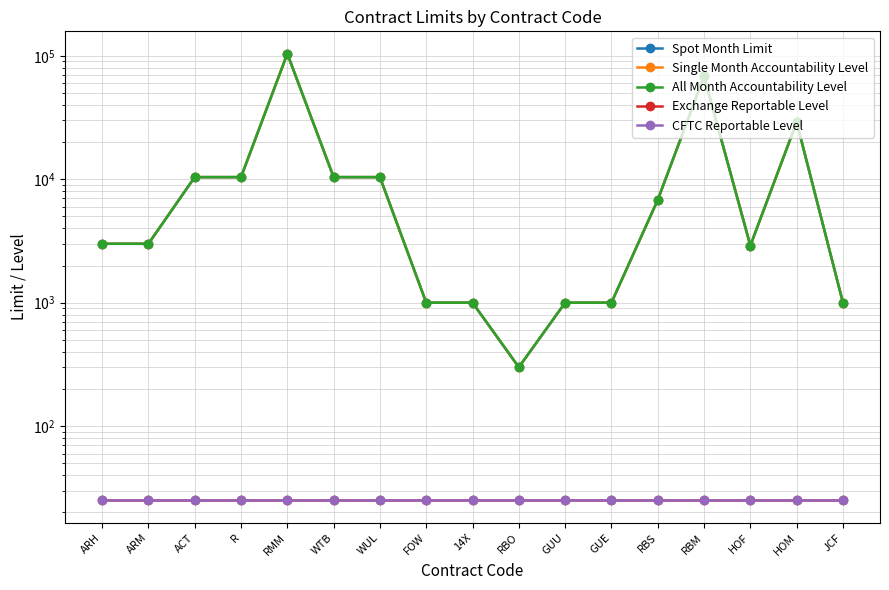

At ARM, list the series in order from largest to smallest.

Spot Month Limit, Single Month Accountability Level, All Month Accountability Level, Exchange Reportable Level, CFTC Reportable Level